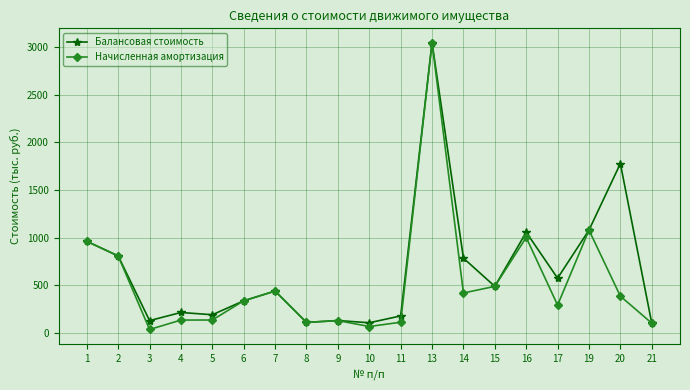

True or false: Балансовая стоимость has more than 1 points higher than both neighbors.

True